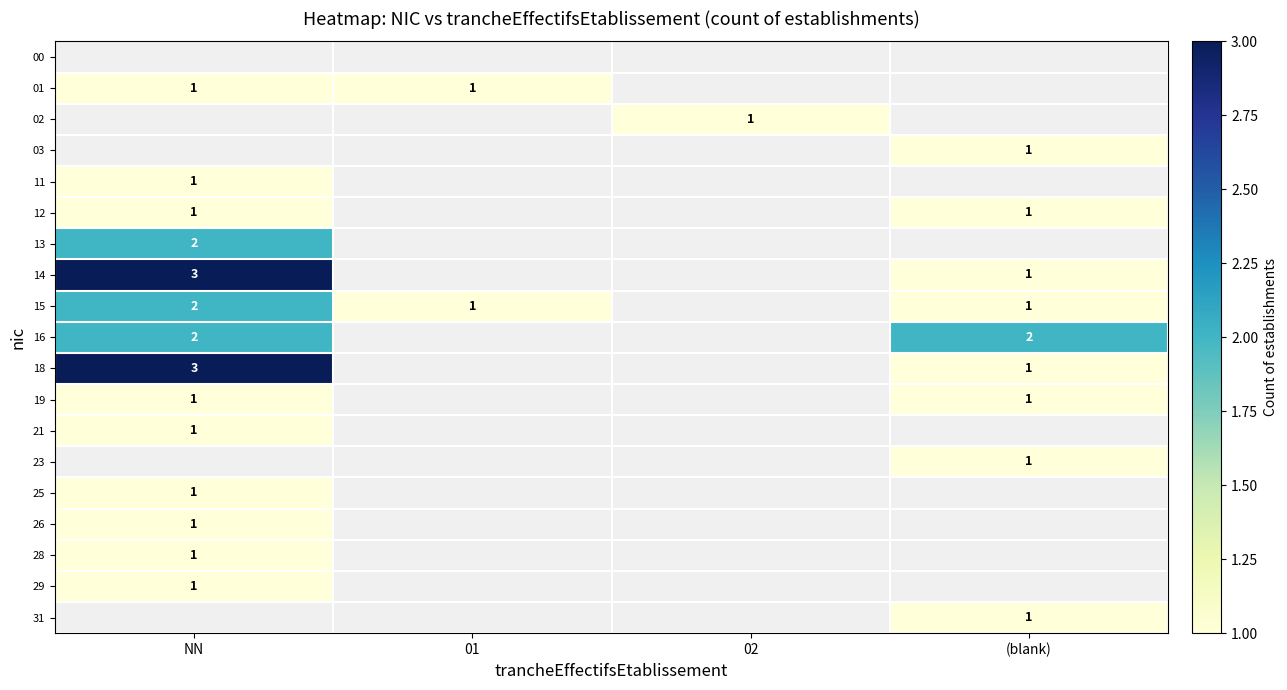

Is it true that 03 equals 1 at (blank)?

True